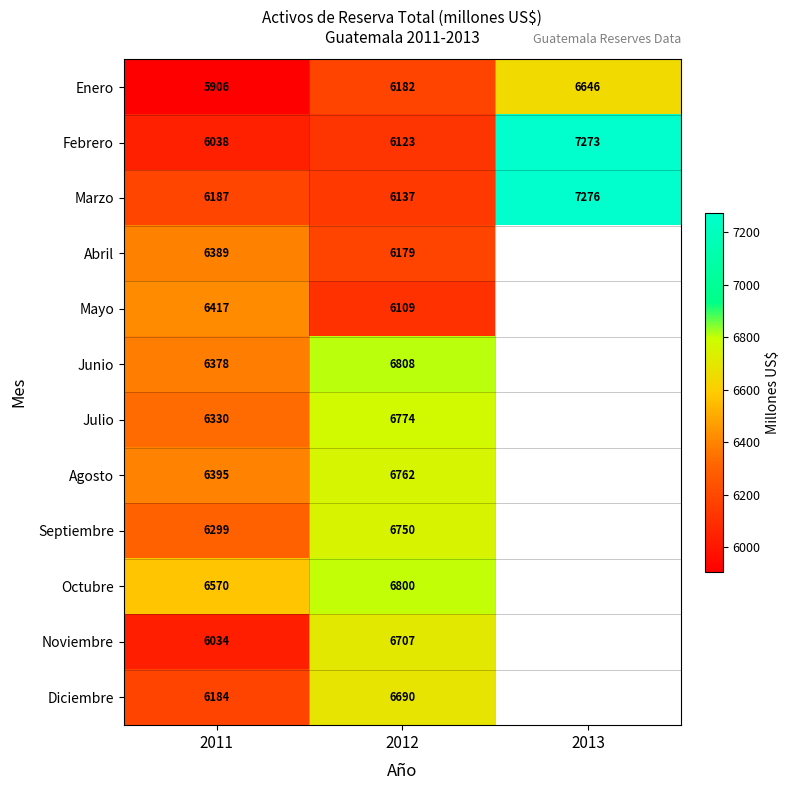

What is the total value across all series at 2011?

75127.0